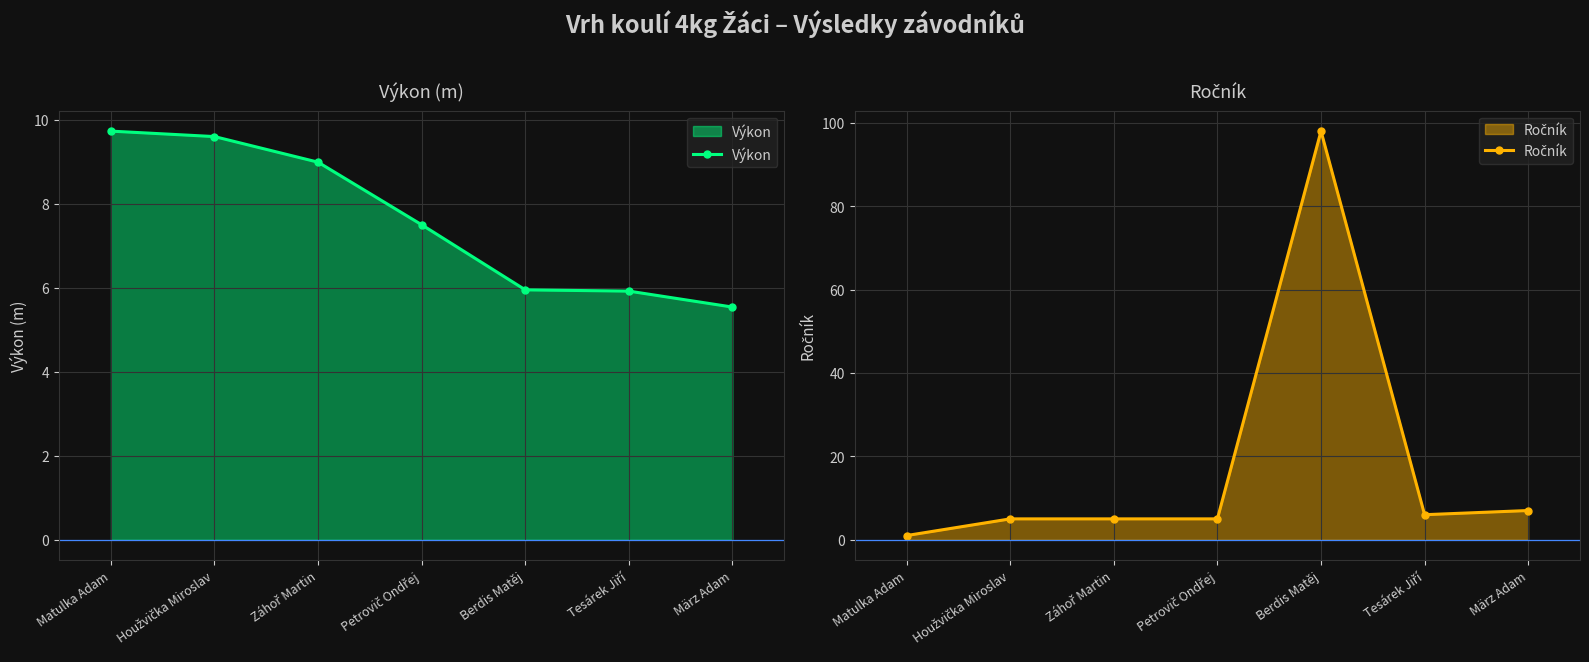

Rank the series by their maximum value, from highest to lowest.

Ročník, Výkon